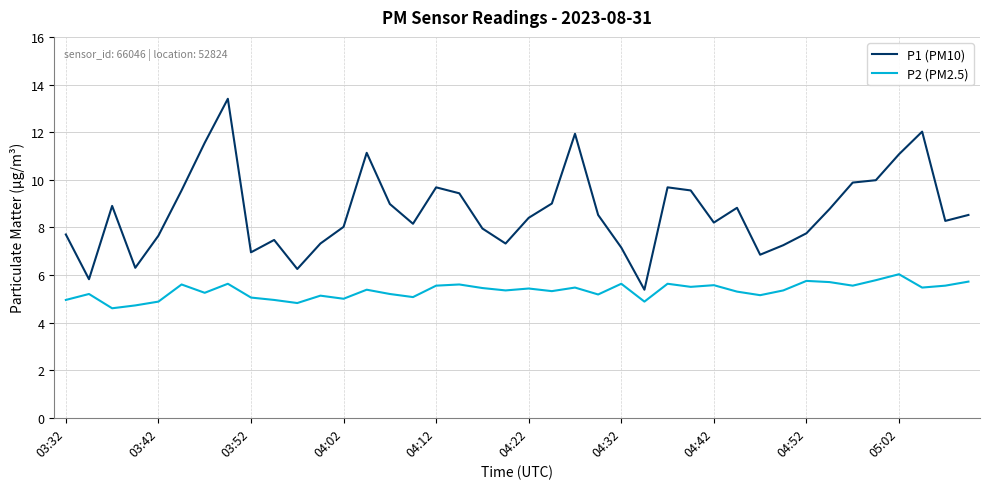

What is the smallest value displayed?

4.6